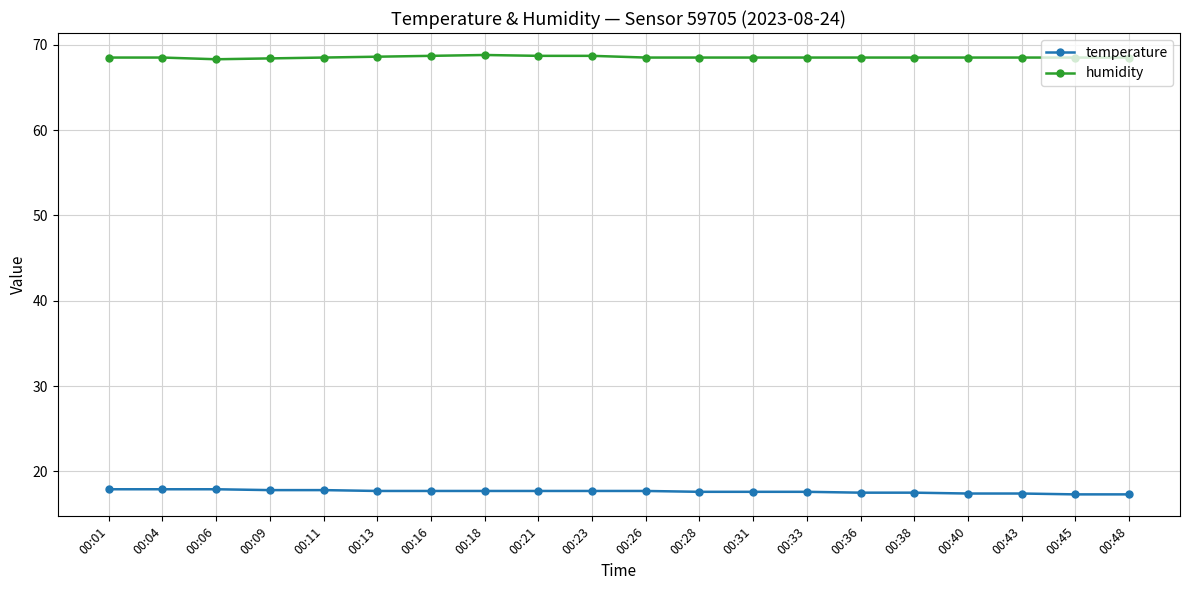

True or false: temperature and humidity intersect in this chart.

False